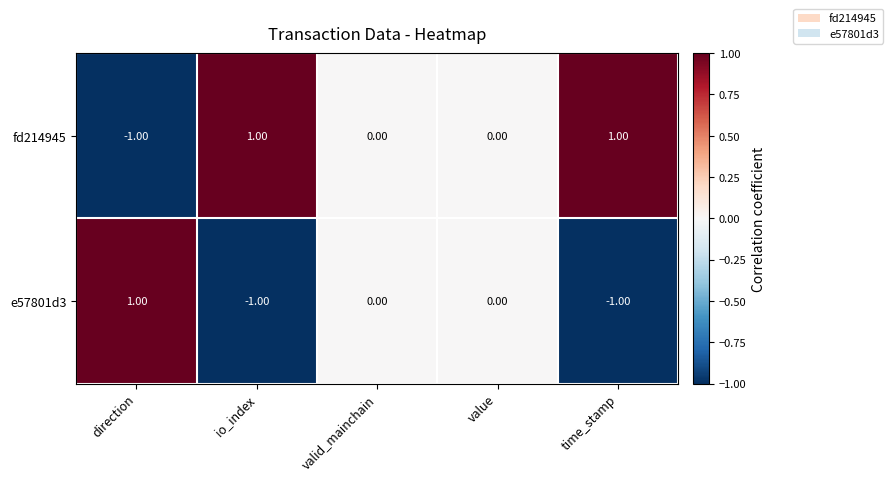

Is the value of e57801d3 at io_index greater than the value of fd214945 at io_index?

No